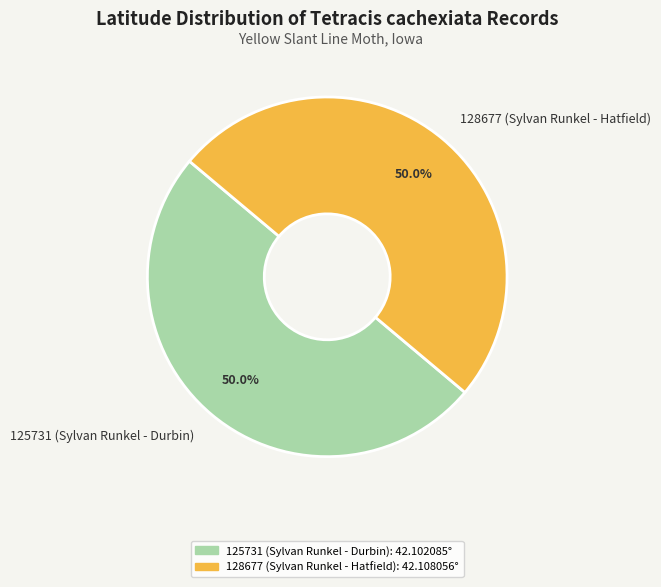

What is the total percentage of 128677 (Sylvan Runkel - Hatfield) and 125731 (Sylvan Runkel - Durbin)?

100.0%